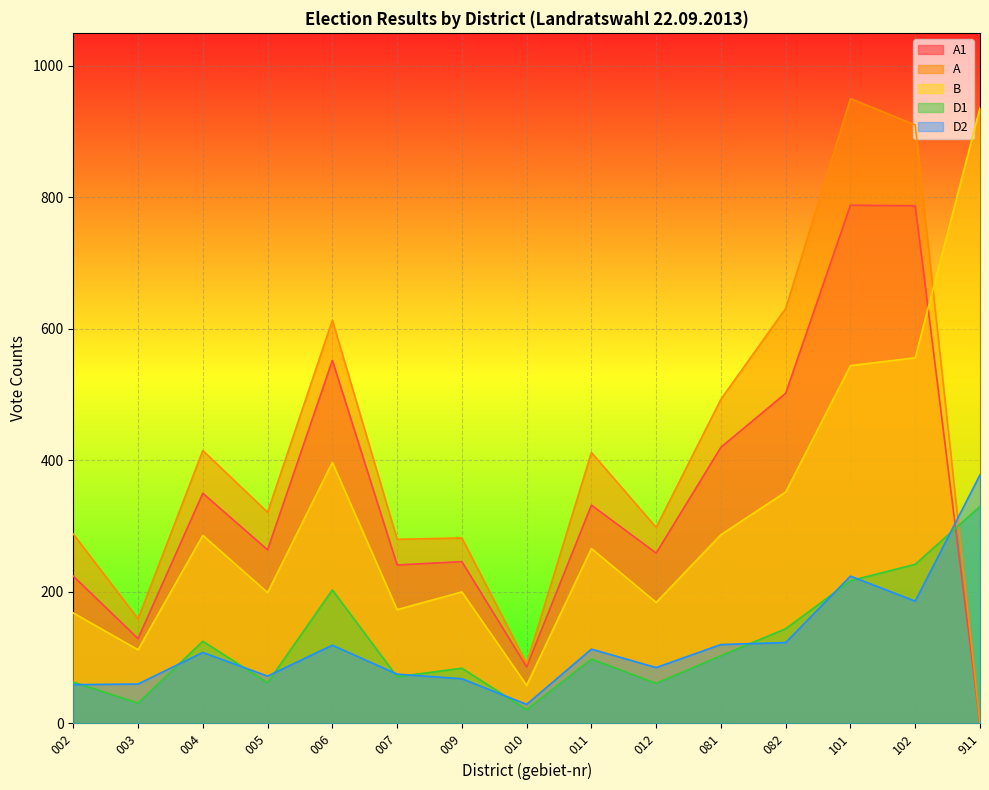

How many positive values does the A1 series have?

14